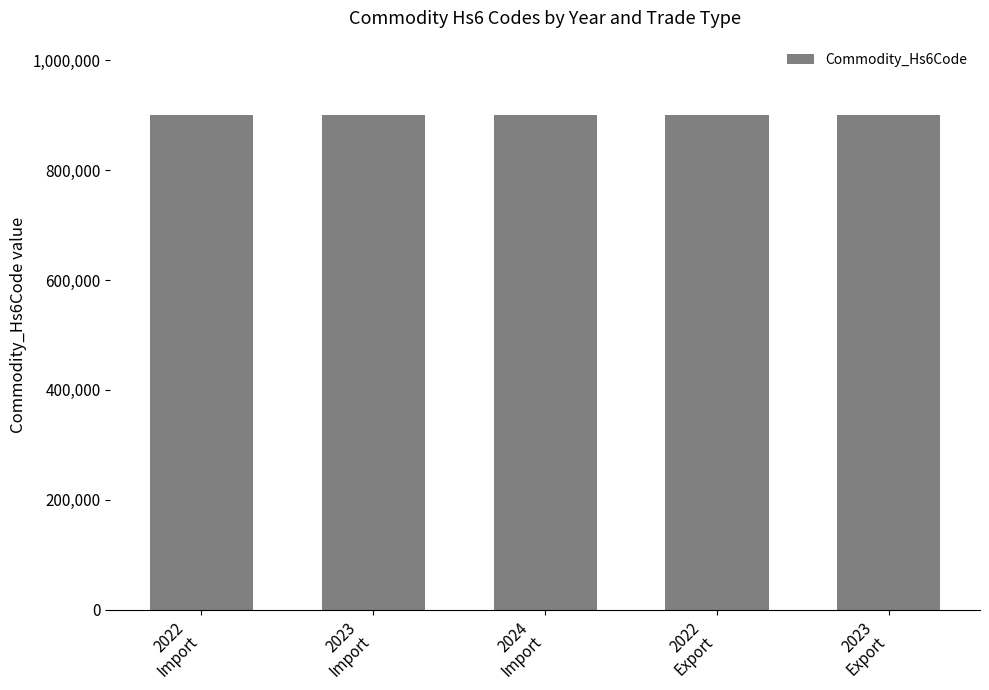

What is the sum of all values?

4501753